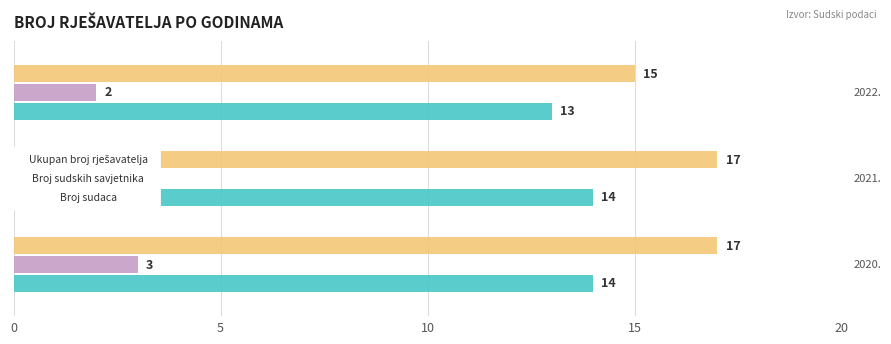

What is the maximum value shown in the chart?

17